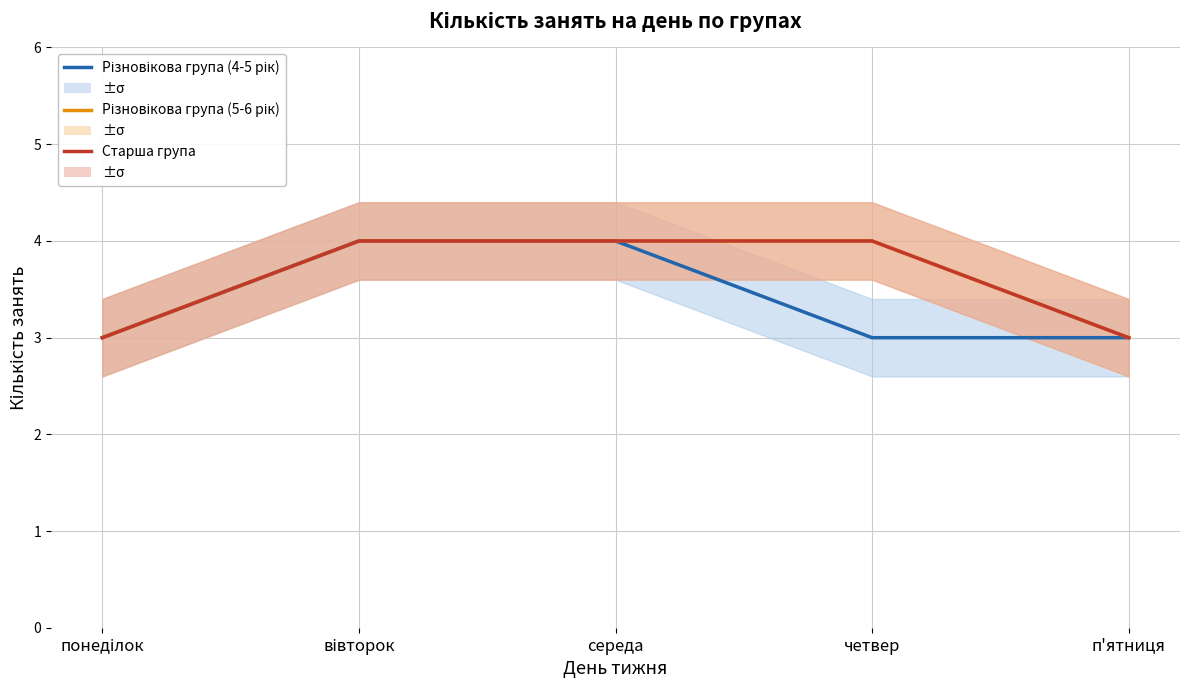

Which series has the largest range (max minus min)?

Різновікова група (4-5 рік)